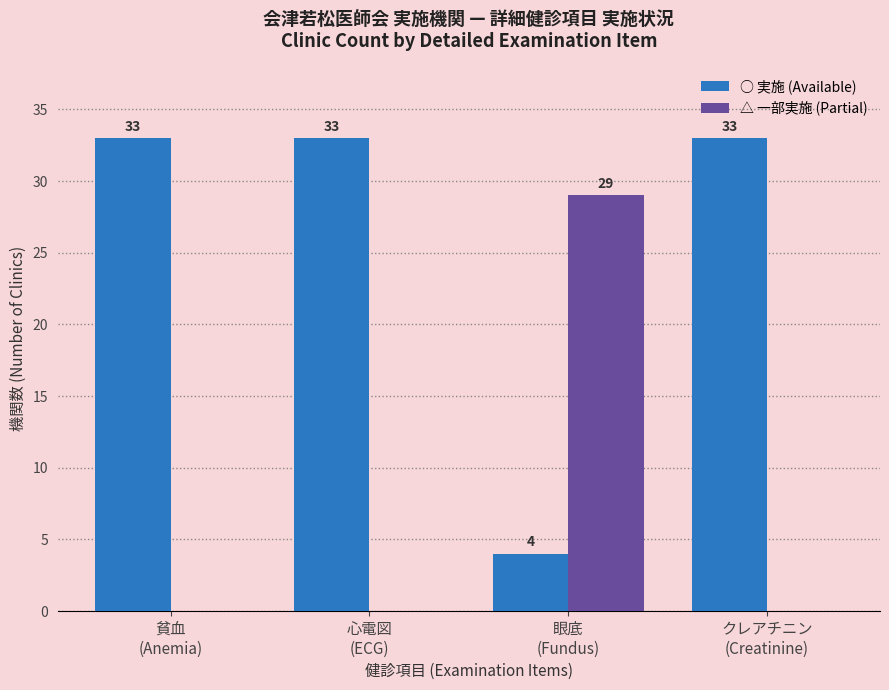

Reading left to right, transcribe all the data shown in this chart.

○ 実施 (Available): 33	33	4	33
△ 一部実施 (Partial): 0	0	29	0